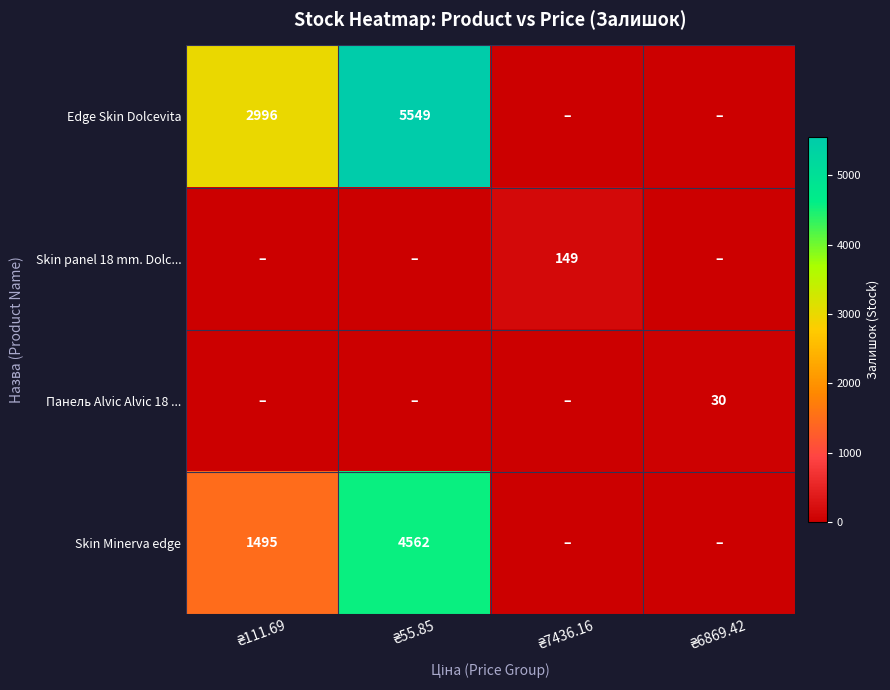

At which label does Панель Alvic Alvic 18 ... reach its minimum?

₴111.69